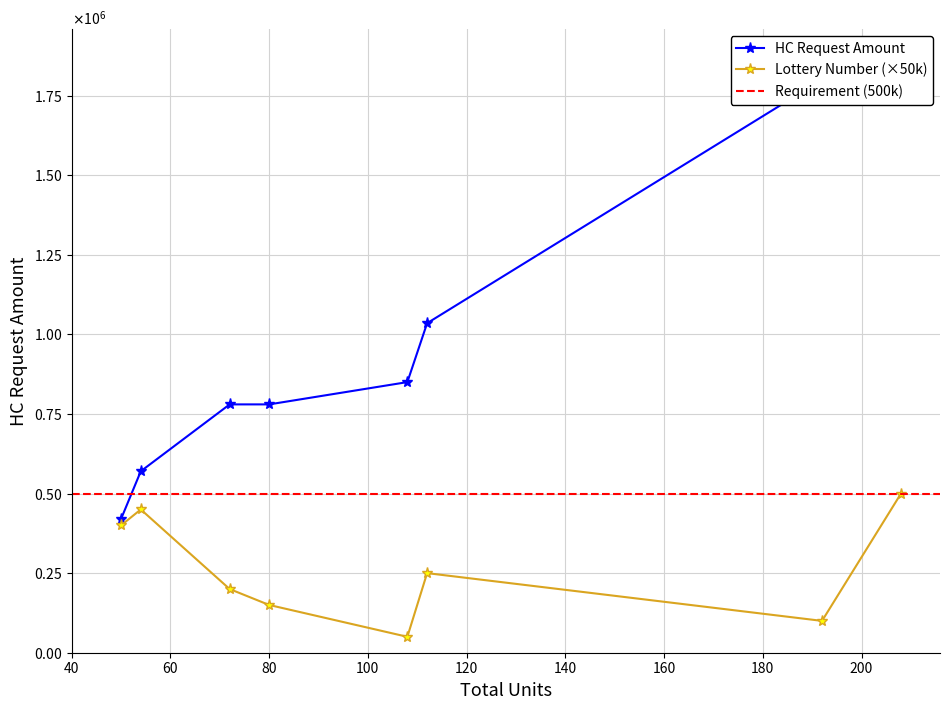

What is the difference between the highest and lowest values at 112?

785000